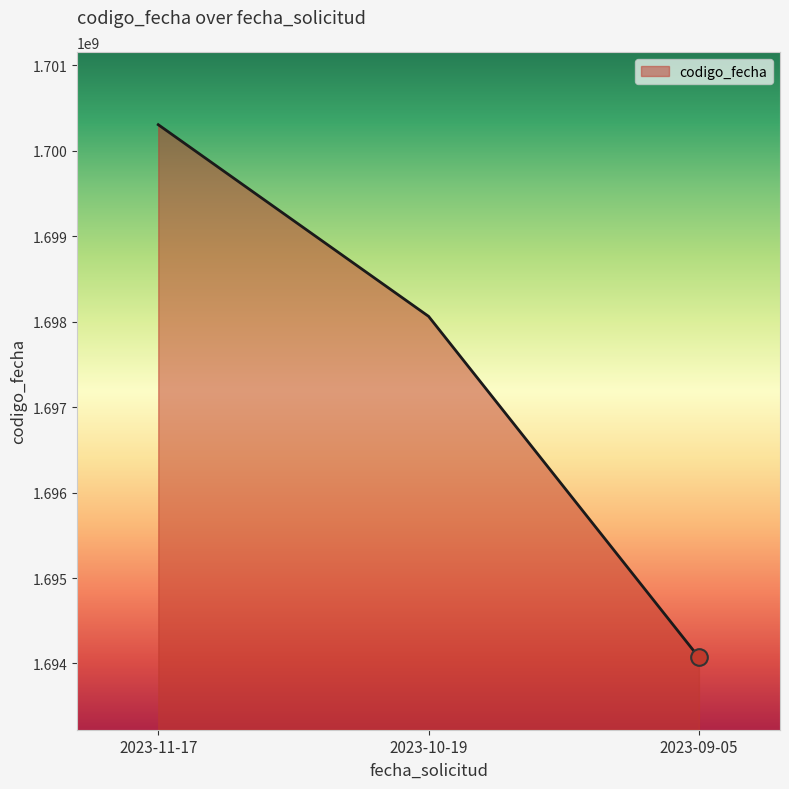

List the labels in order of value, largest first.

2023-11-17, 2023-10-19, 2023-09-05